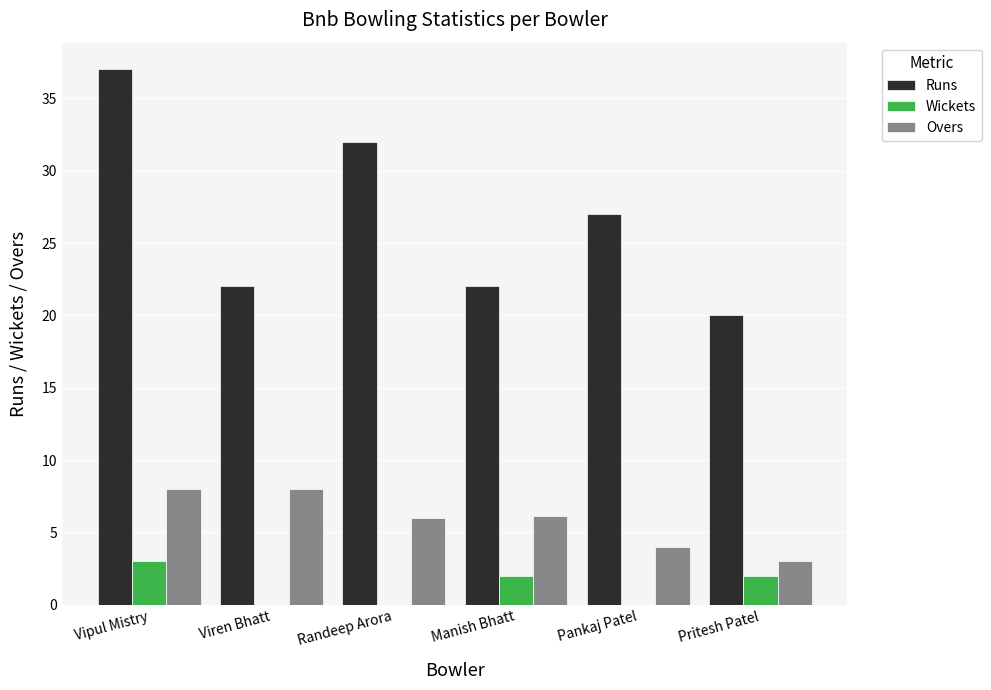

True or false: Runs has a value of 27.0 at Pankaj Patel.

True